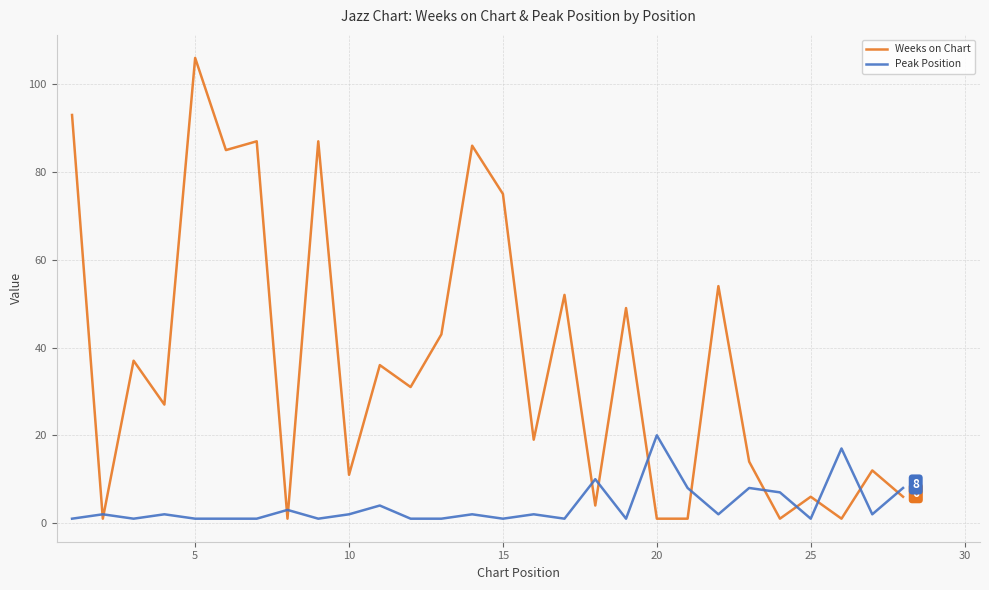

Which series has the largest range (max minus min)?

Weeks on Chart